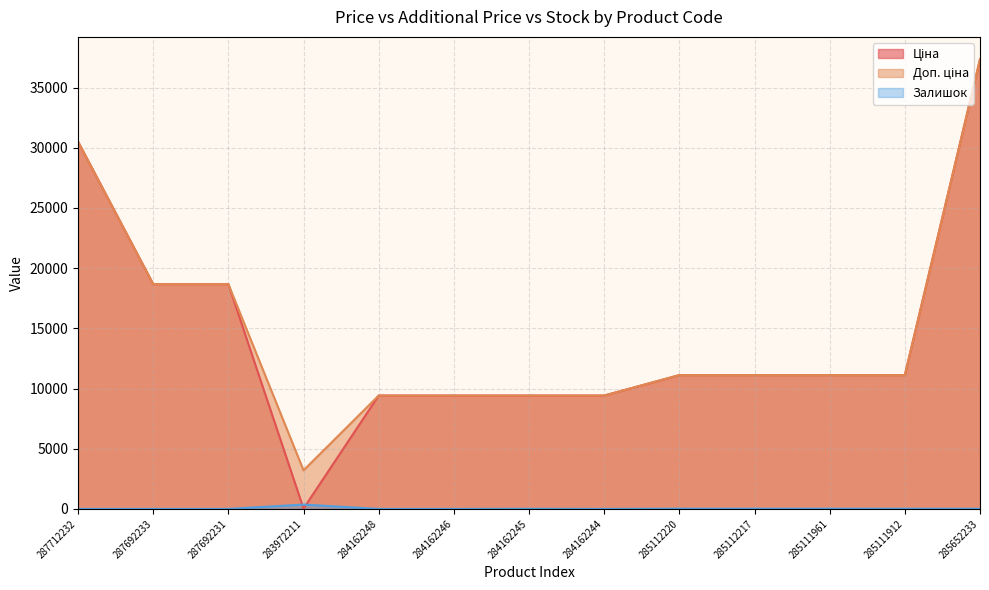

At which category does the chart reach its peak across all series?

285652233